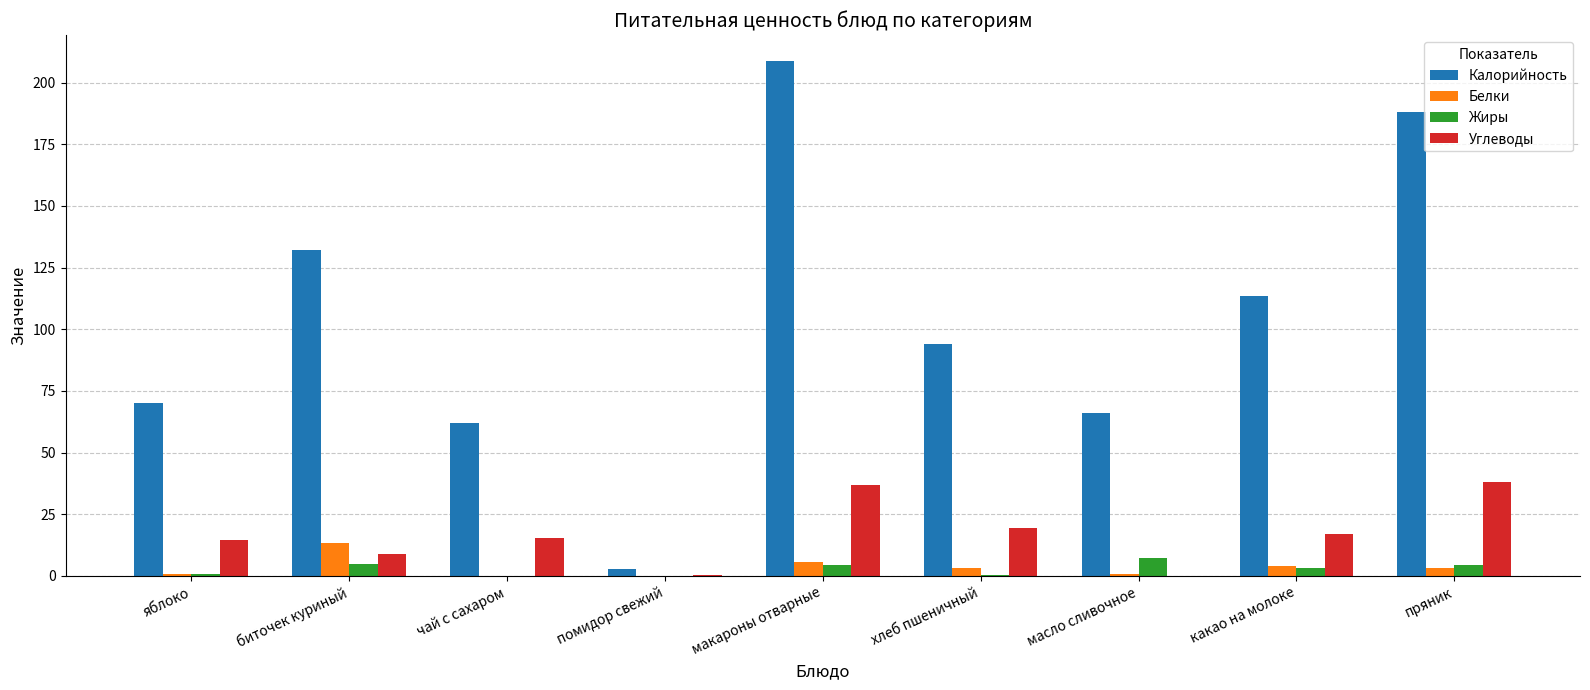

Is the value of Калорийность at помидор свежий greater than the value of Углеводы at чай с сахаром?

No